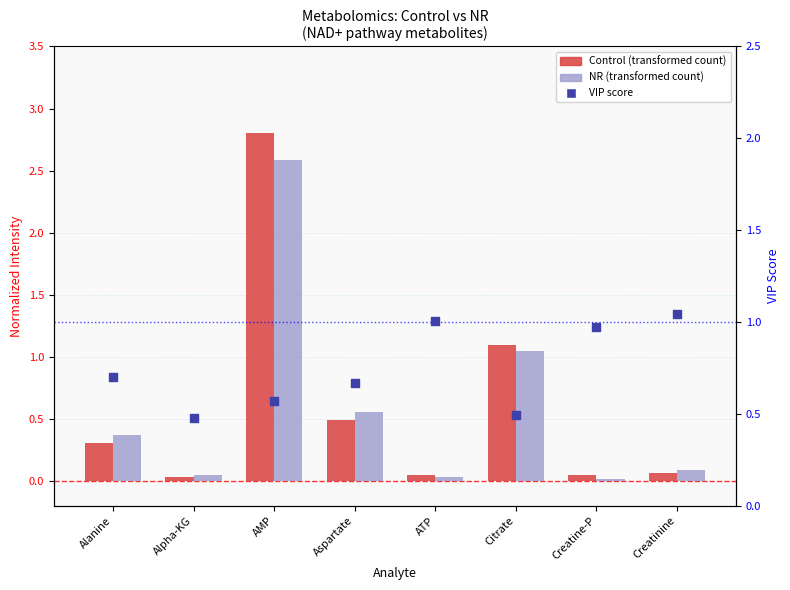

What is the total value across all series at AMP?

6.0